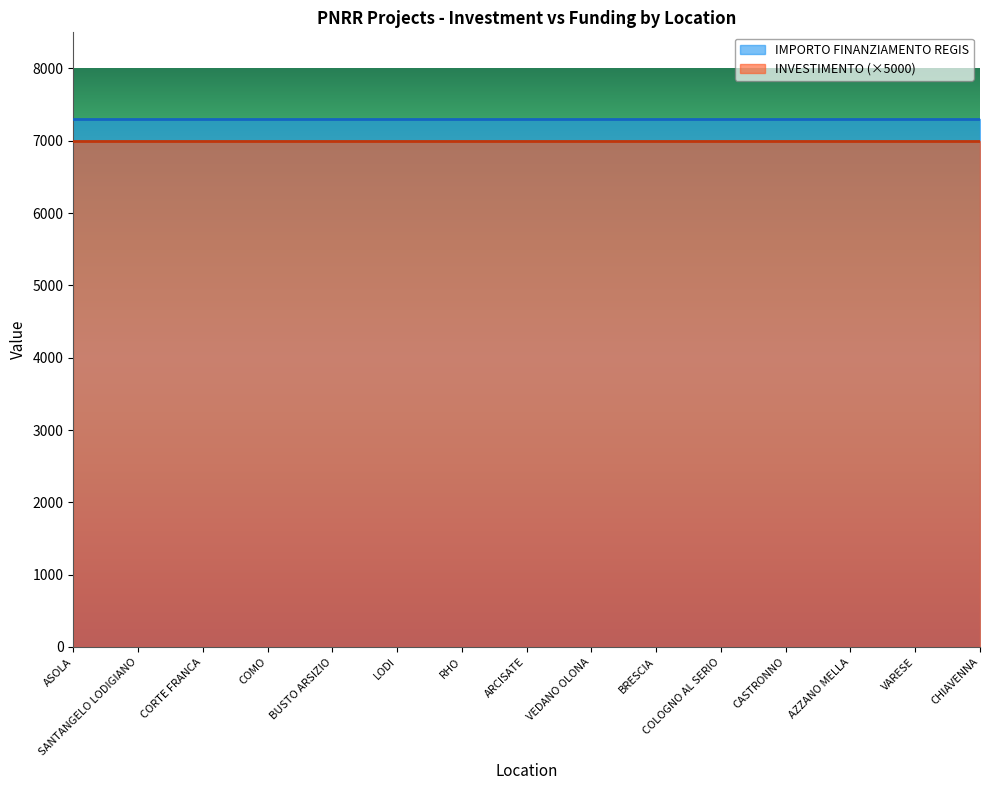

Reading left to right, list all the values displayed in this chart.

INVESTIMENTO: 1.4	1.4	1.4	1.4	1.4	1.4	1.4	1.4	1.4	1.4	1.4	1.4	1.4	1.4	1.4
IMPORTO FINANZIAMENTO REGIS: 7301.0	7301.0	7301.0	7301.0	7301.0	7301.0	7301.0	7301.0	7301.0	7301.0	7301.0	7301.0	7301.0	7301.0	7301.0